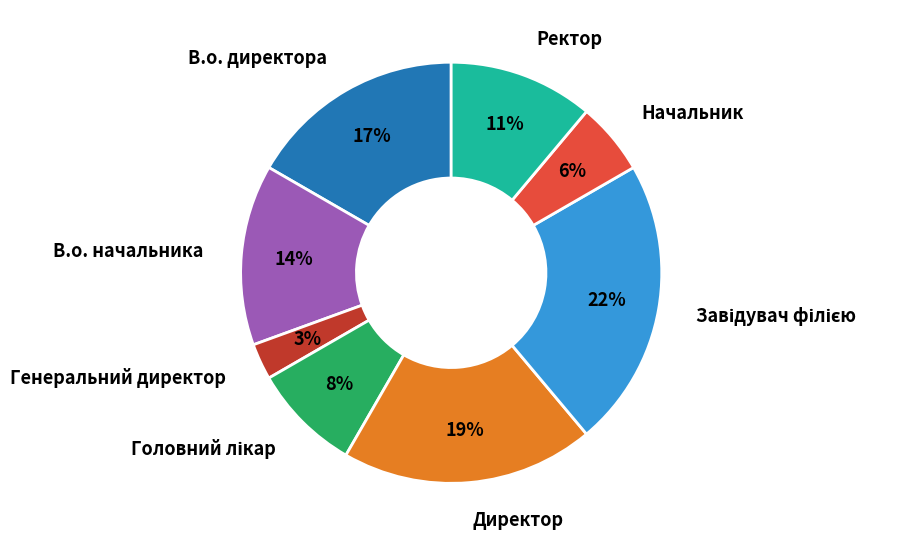

True or false: В.о. директора accounts for 17% of the total.

True